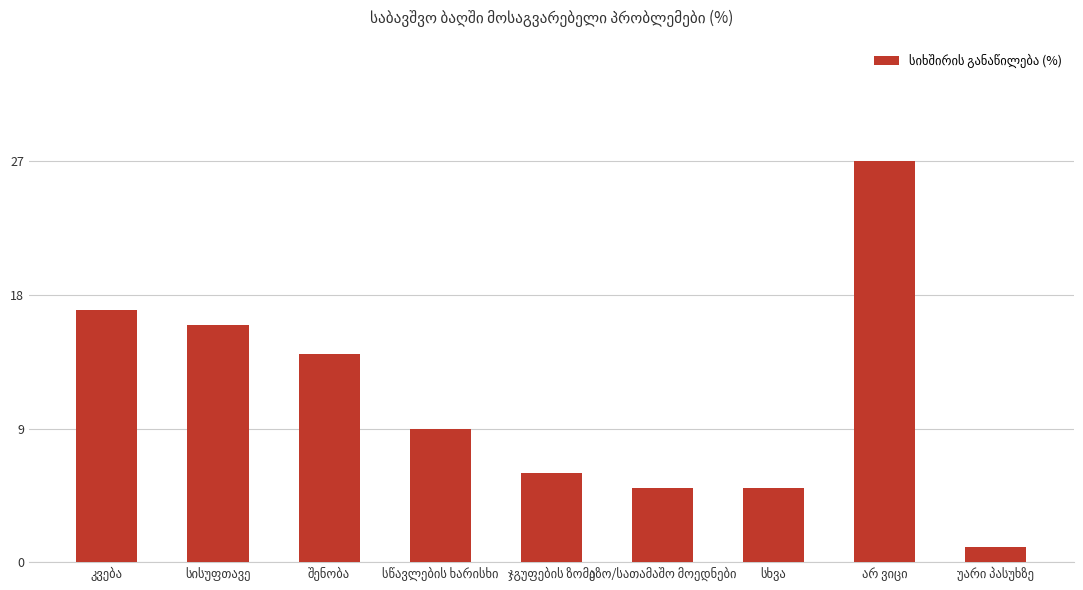

What is the value of the 7th bar from the left?

5